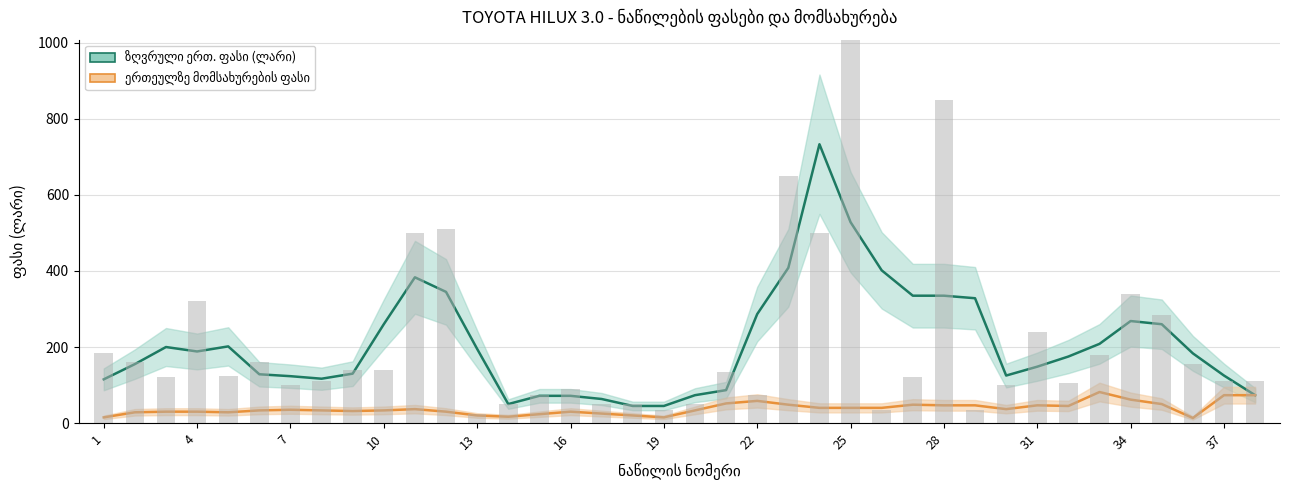

The chart shows a value of 180 at 33. True or false?

True